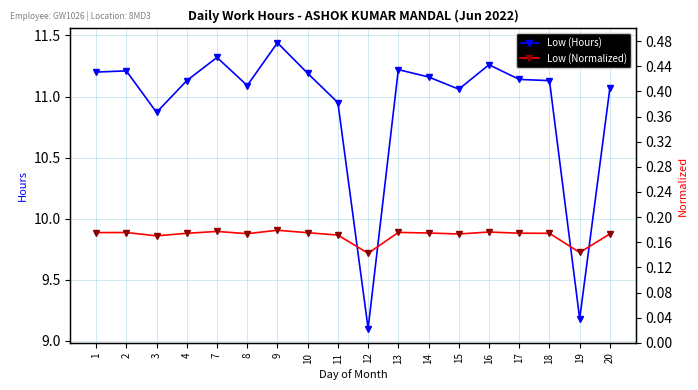

True or false: Low (Normalized) has more than 2 interior local peaks.

True